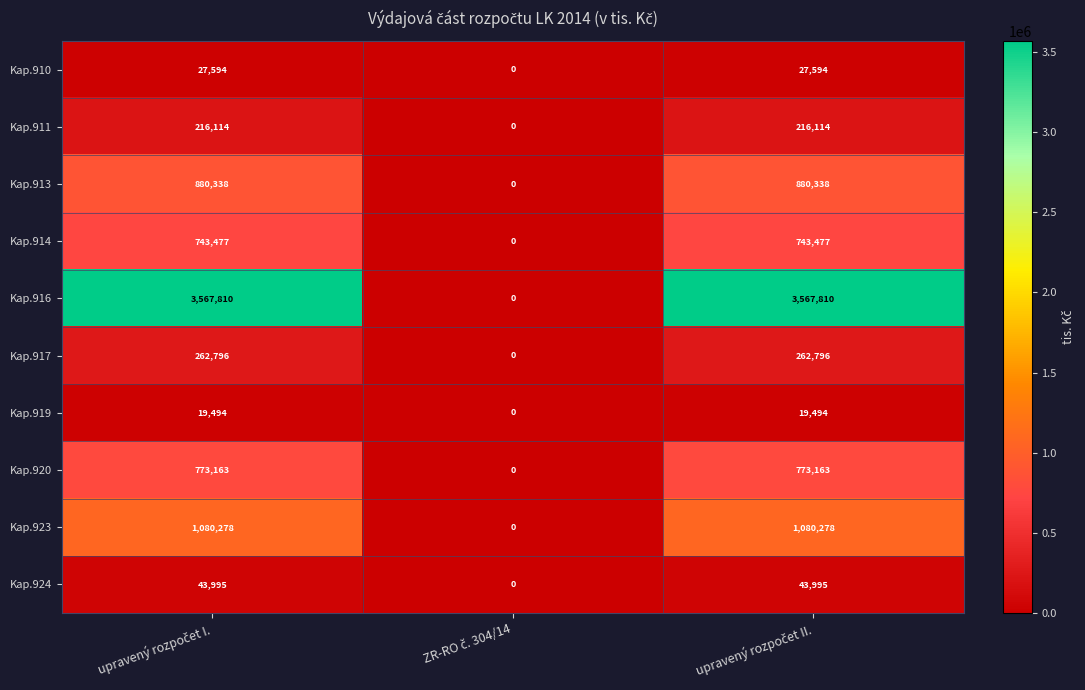

Rank the series by their maximum value, from lowest to highest.

Kap.919, Kap.910, Kap.924, Kap.911, Kap.917, Kap.914, Kap.920, Kap.913, Kap.923, Kap.916